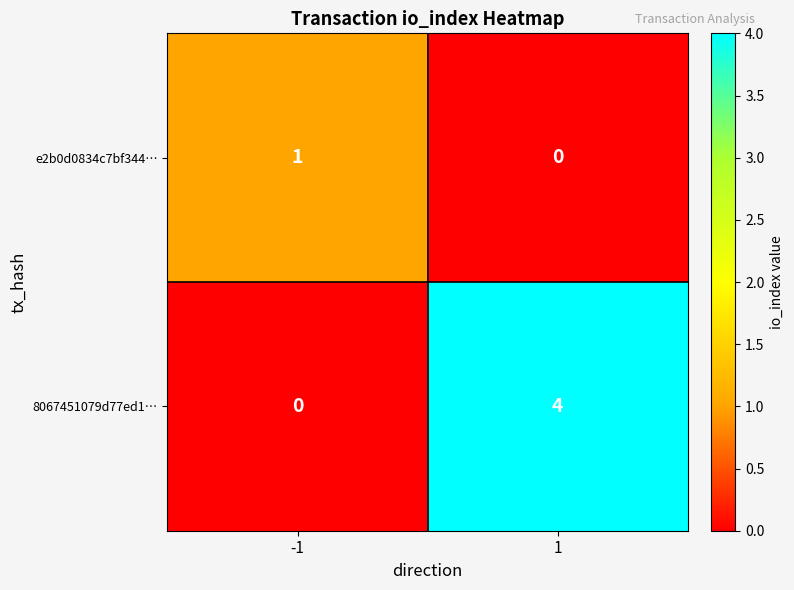

How many positive values does the 8067451079d77ed1… series have?

1